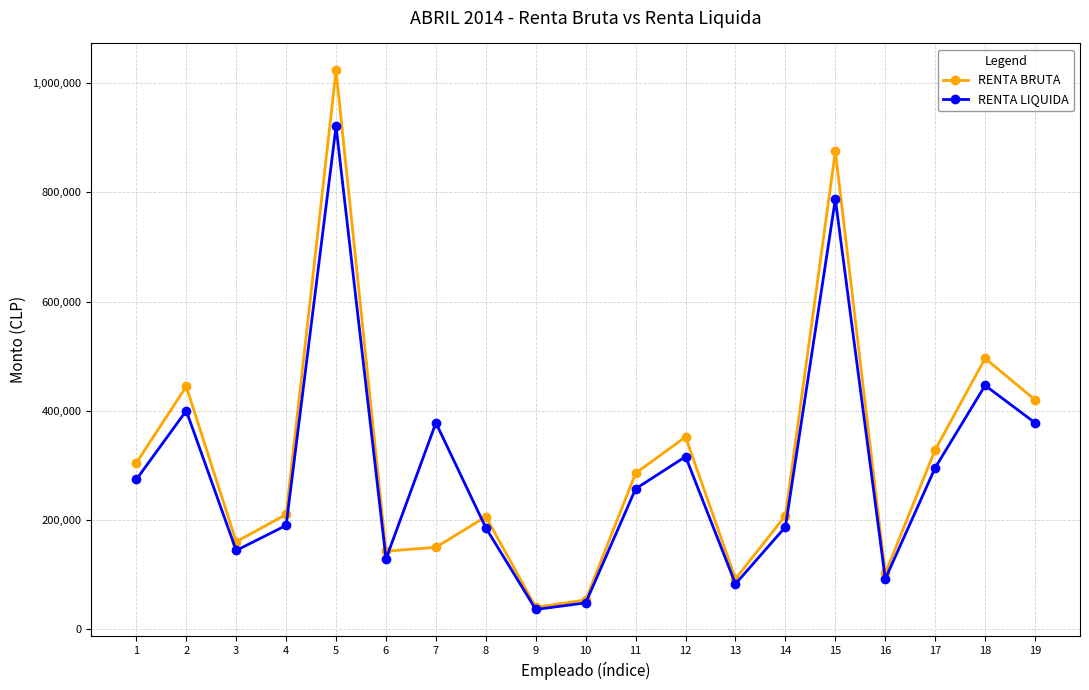

Which series has the largest range (max minus min)?

RENTA BRUTA